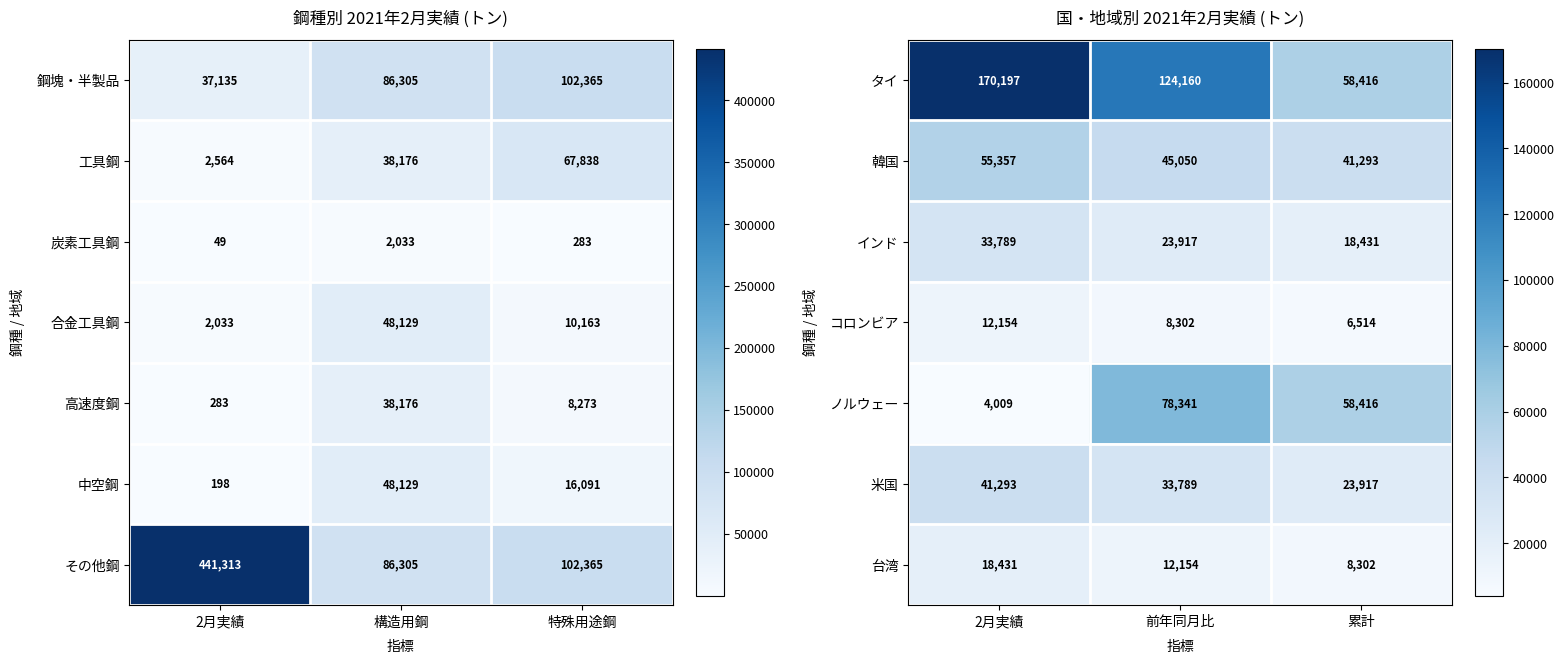

What is the sum of all 米国 values?

98999